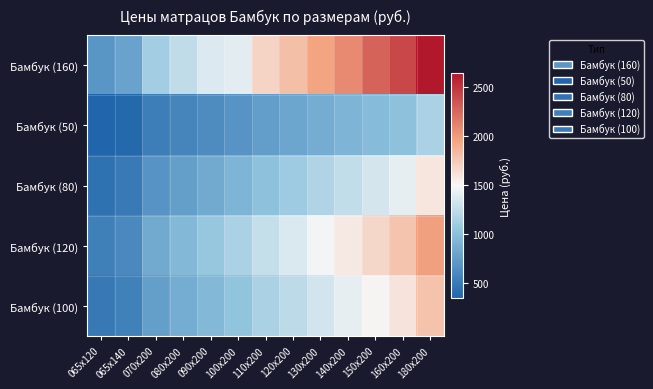

List the series in order of their peak value, highest first.

Бамбук (160), Бамбук (120), Бамбук (100), Бамбук (80), Бамбук (50)